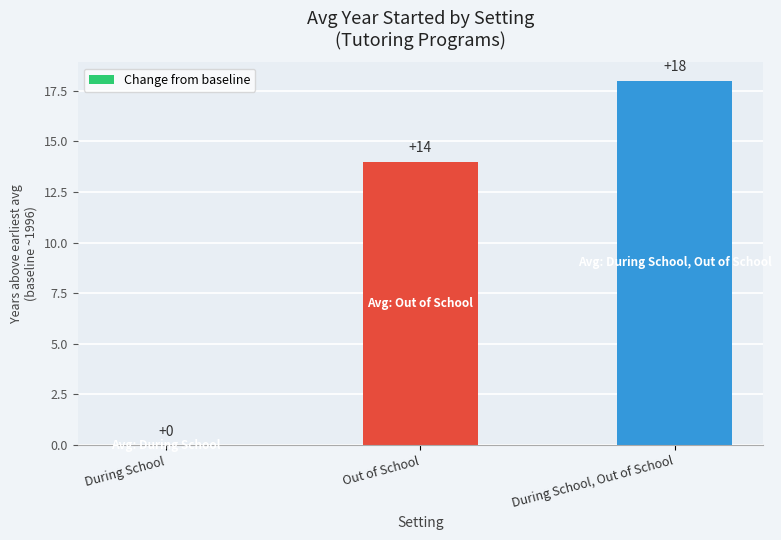

The chart shows a value of 0 at During School. True or false?

True